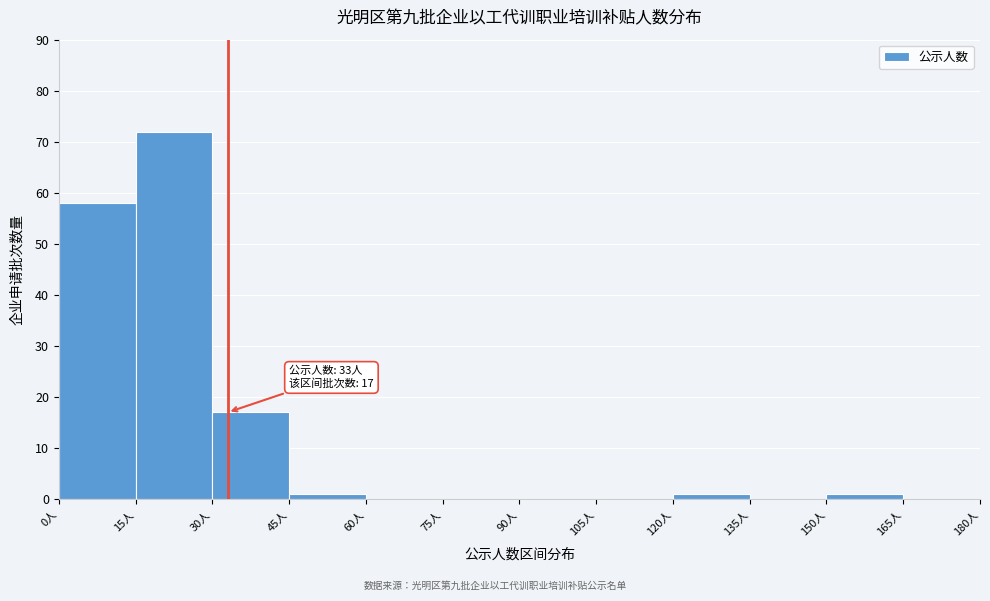

Which range on the x-axis has the tallest bar?

15 to 30